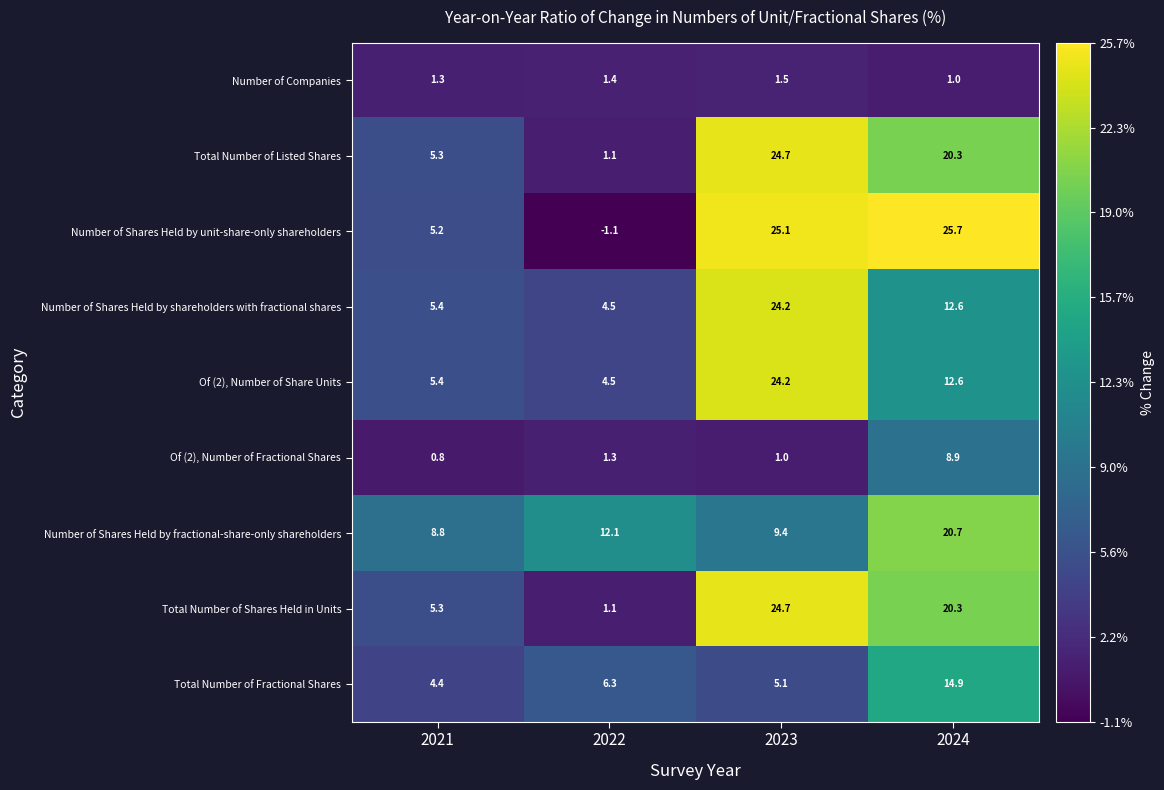

How many categories are shown in the chart?

4